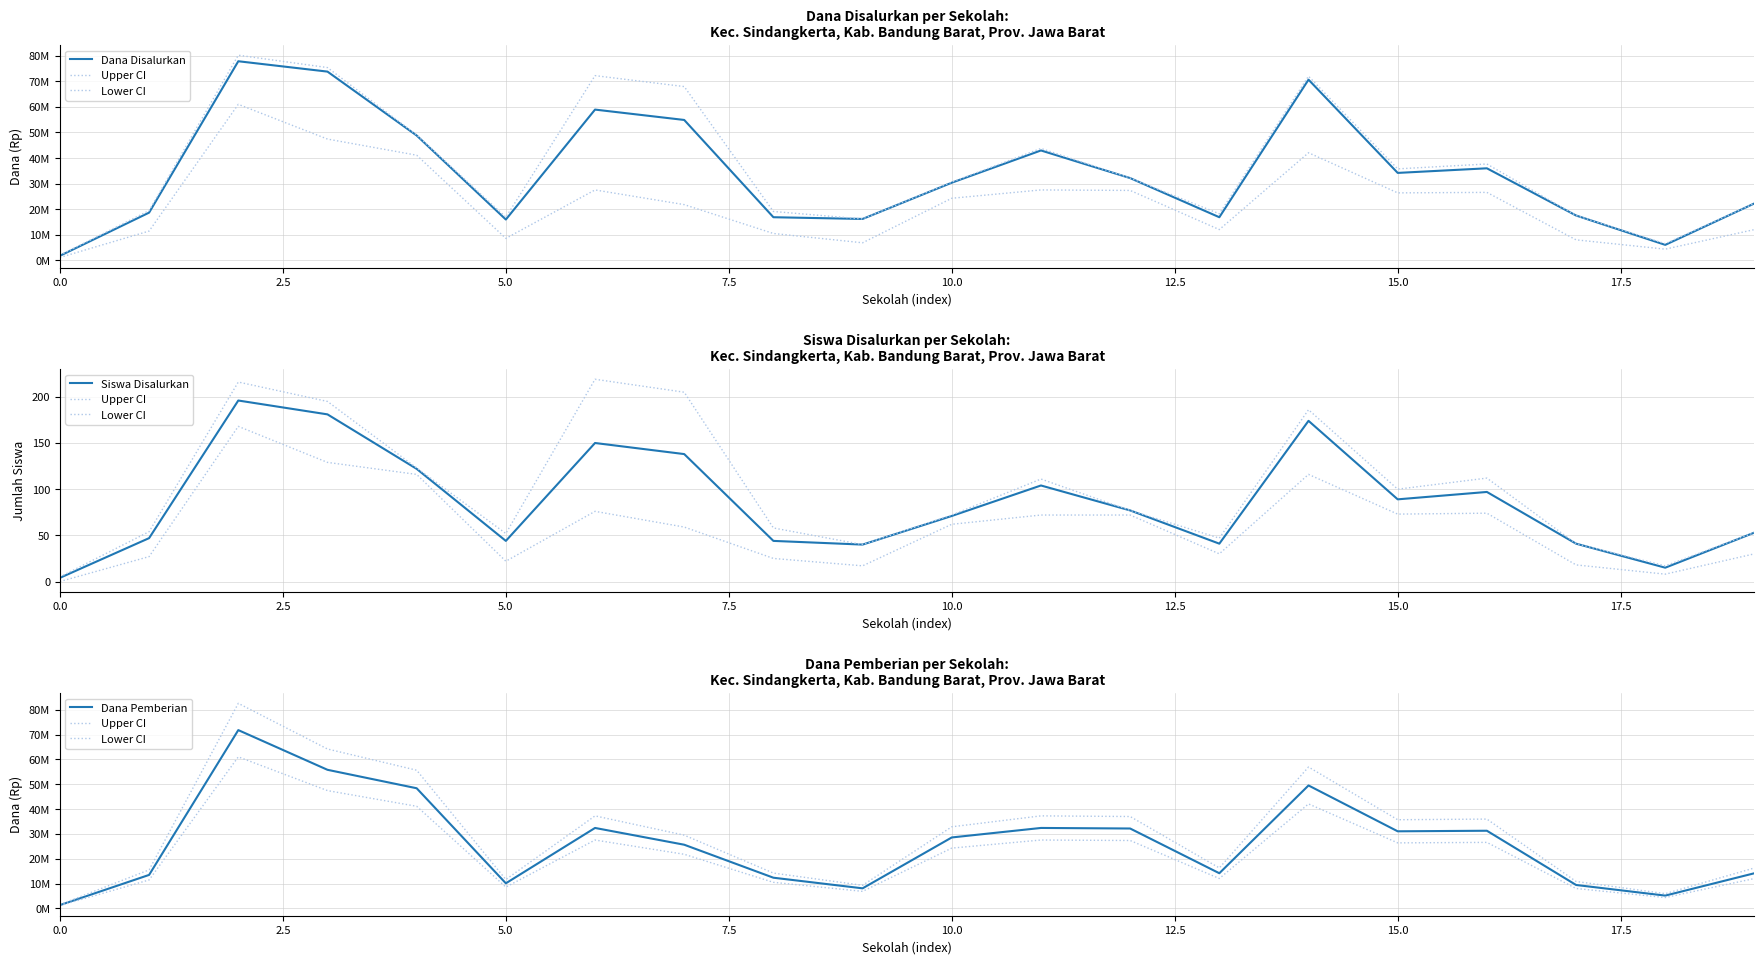

Reading right to left, what are all the values shown in this chart?

Dana Disalurkan: 22275000.0	6075000.0	17550000.0	36000000.0	34200000.0	70650000.0	16875000.0	32175000.0	42975000.0	30375000.0	16200000.0	16875000.0	54900000.0	58950000.0	15975000.0	48825000.0	73800000.0	77850000.0	18675000.0	1800000.0
Upper CI: 16301250.0	5951250.0	10867500.0	35966250.0	35707500.0	56925000.0	16301250.0	37001250.0	37260000.0	32861250.0	9315000.0	14231250.0	29497500.0	37260000.0	11643750.0	55631250.0	64170000.0	82541250.0	15525000.0	1552500.0
Lower CI: 12048750.0	4398750.0	8032500.0	26583750.0	26392500.0	42075000.0	12048750.0	27348750.0	27540000.0	24288750.0	6885000.0	10518750.0	21802500.0	27540000.0	8606250.0	41118750.0	47430000.0	61008750.0	11475000.0	1147500.0
Siswa Disalurkan: 53.0	15.0	41.0	97.0	89.0	174.0	41.0	77.0	104.0	71.0	40.0	44.0	138.0	150.0	44.0	122.0	181.0	196.0	47.0	4.0
Dana Pemberian: 14175000.0	5175000.0	9450000.0	31275000.0	31050000.0	49500000.0	14175000.0	32175000.0	32400000.0	28575000.0	8100000.0	12375000.0	25650000.0	32400000.0	10125000.0	48375000.0	55800000.0	71775000.0	13500000.0	1350000.0